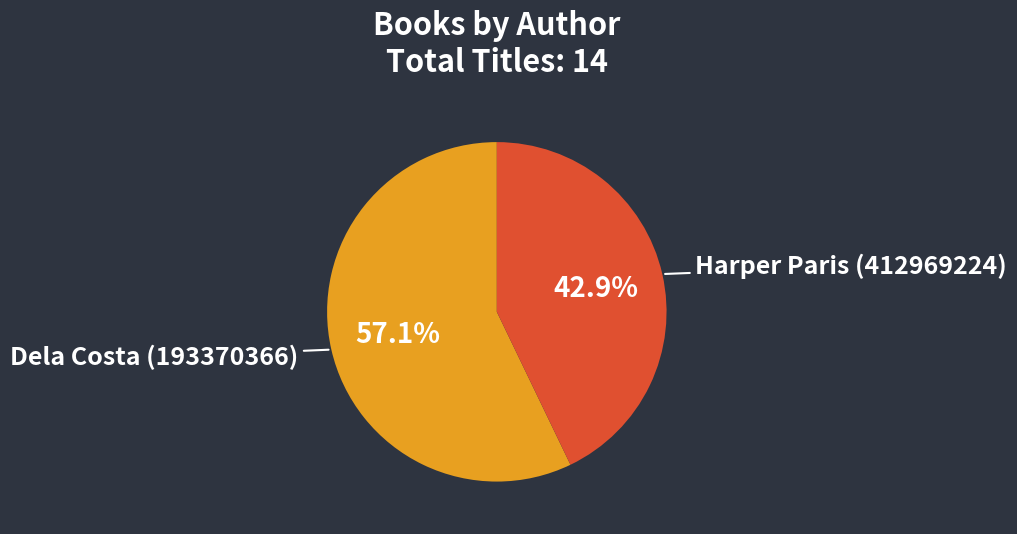

Is there a majority slice in this chart?

Yes